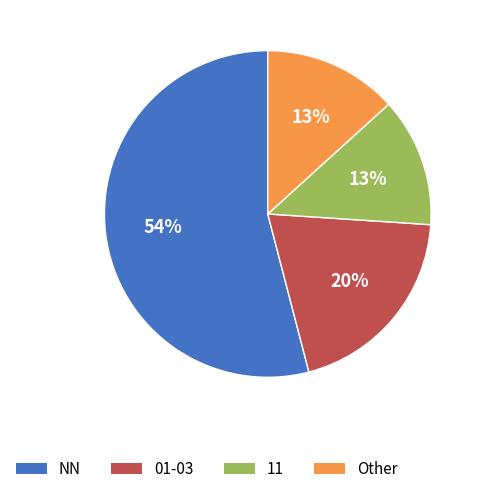

To the nearest percent, what percentage of the pie is 01-03?

20%